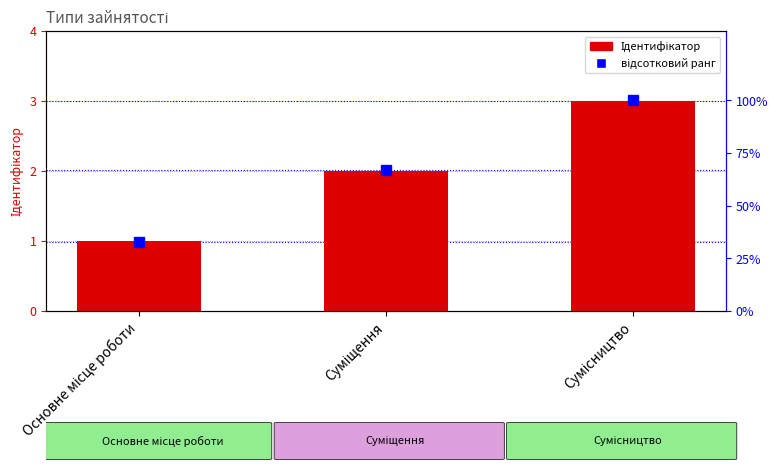

What is the label of the 1st bar from the right?

Сумісництво